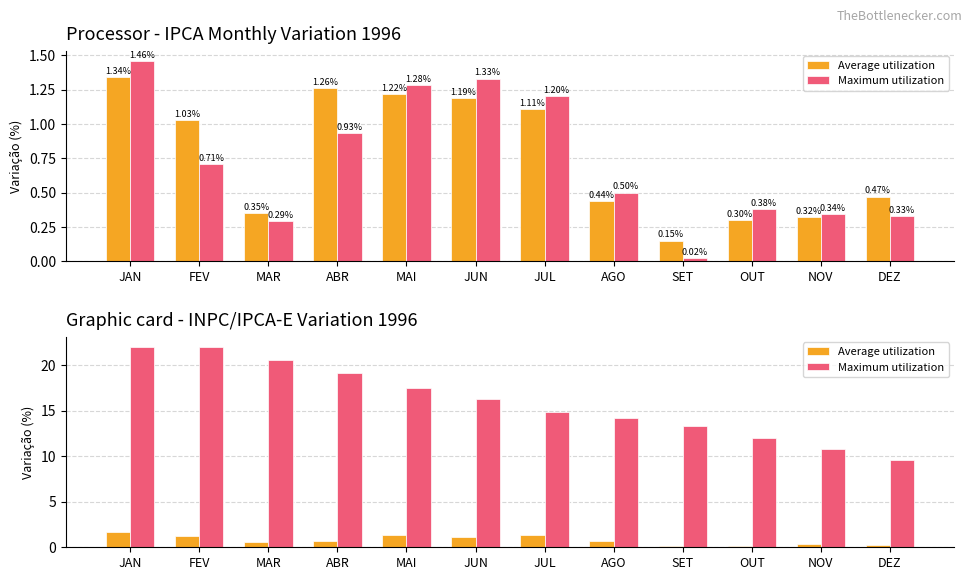

What is the label of the 4th bar from the left?

ABR